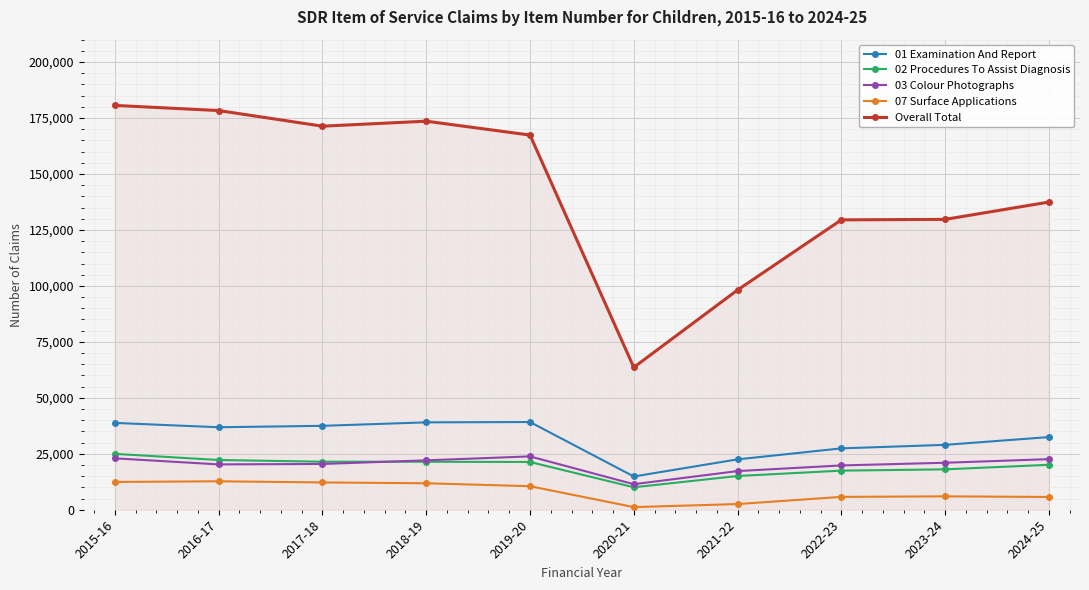

What is the difference between the maximum and minimum values in the 02 Procedures To Assist Diagnosis series?

14929